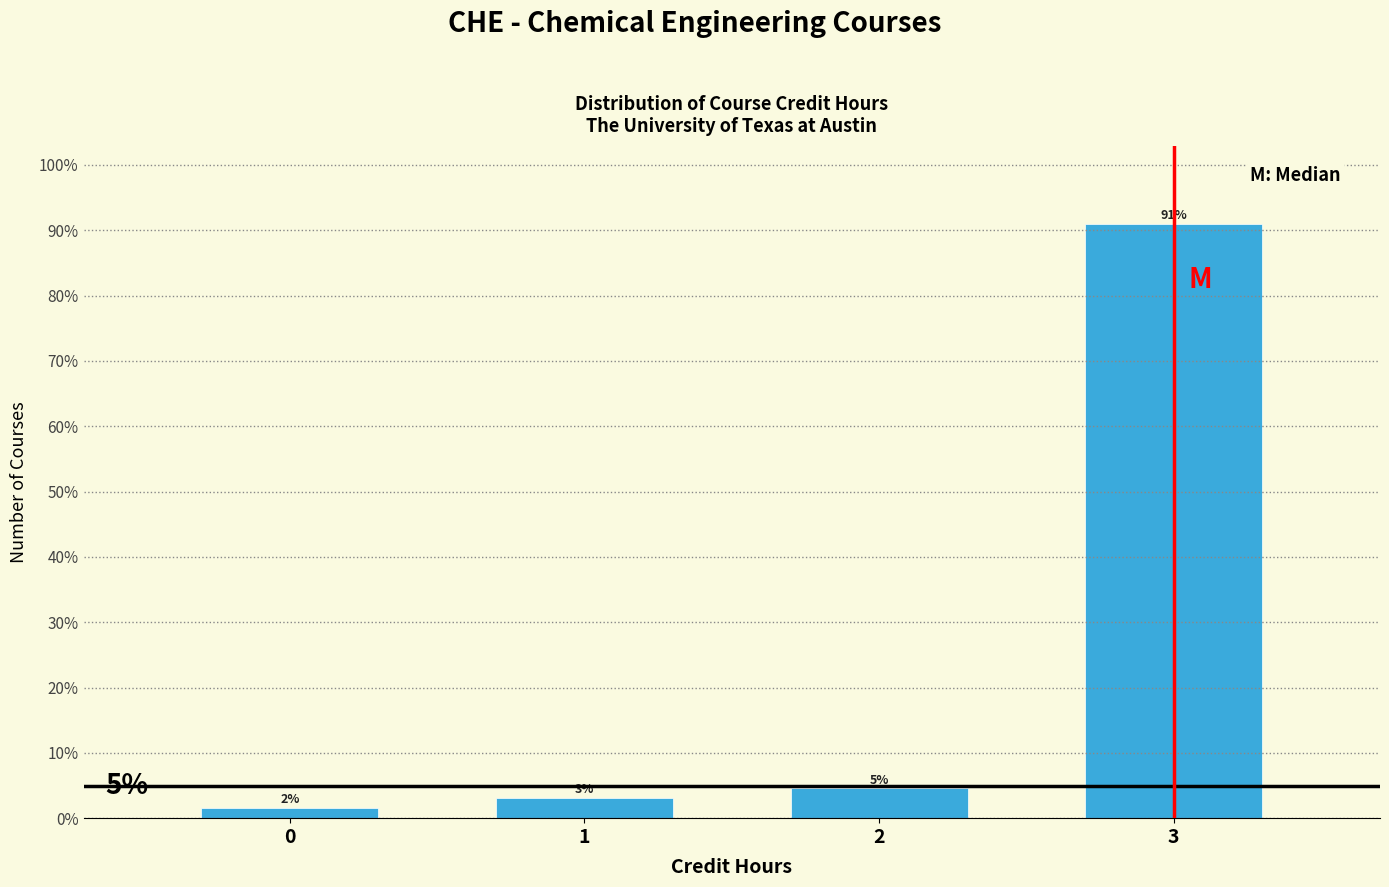

Are the bars horizontal?

No